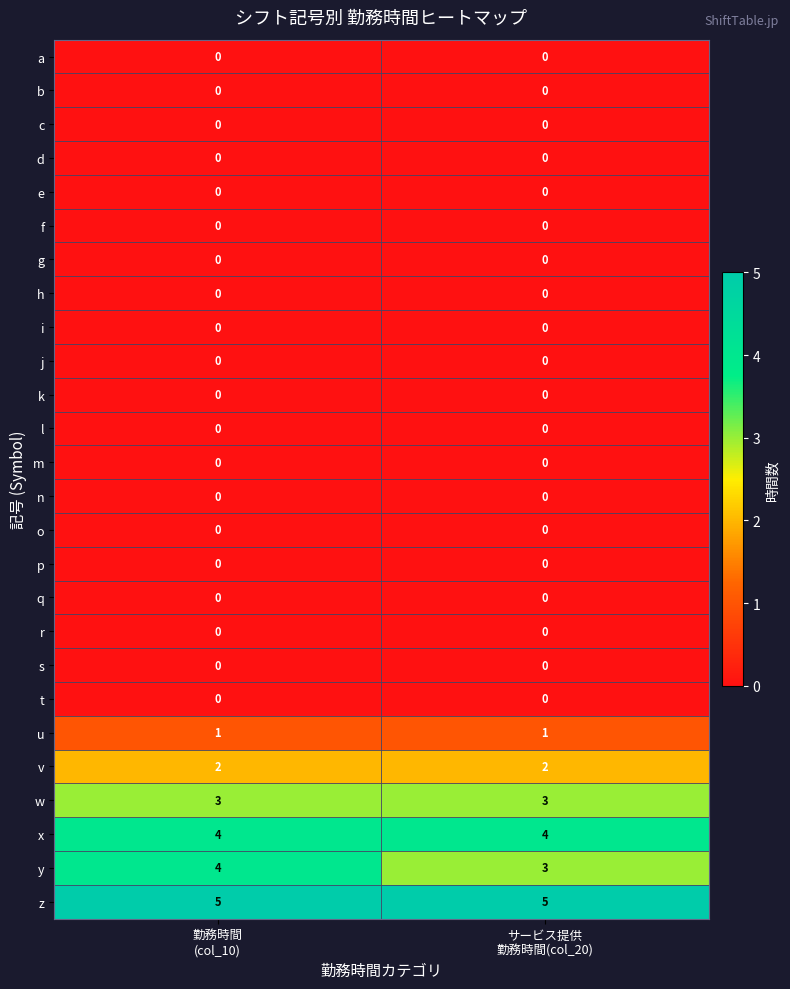

Which series has the largest range (max minus min)?

y